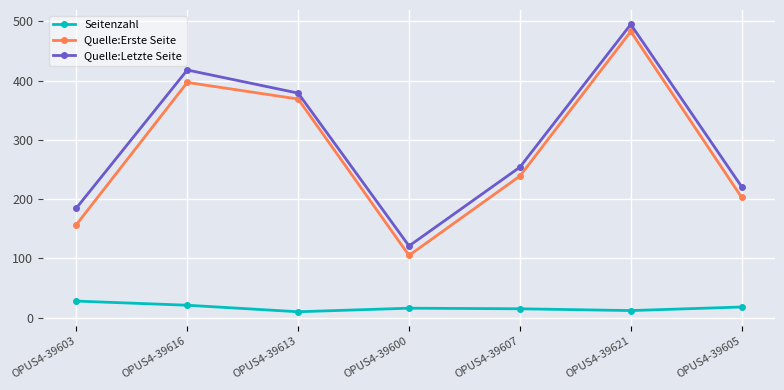

Is the value of Quelle:Erste Seite at OPUS4-39600 greater than the value of Quelle:Letzte Seite at OPUS4-39600?

No